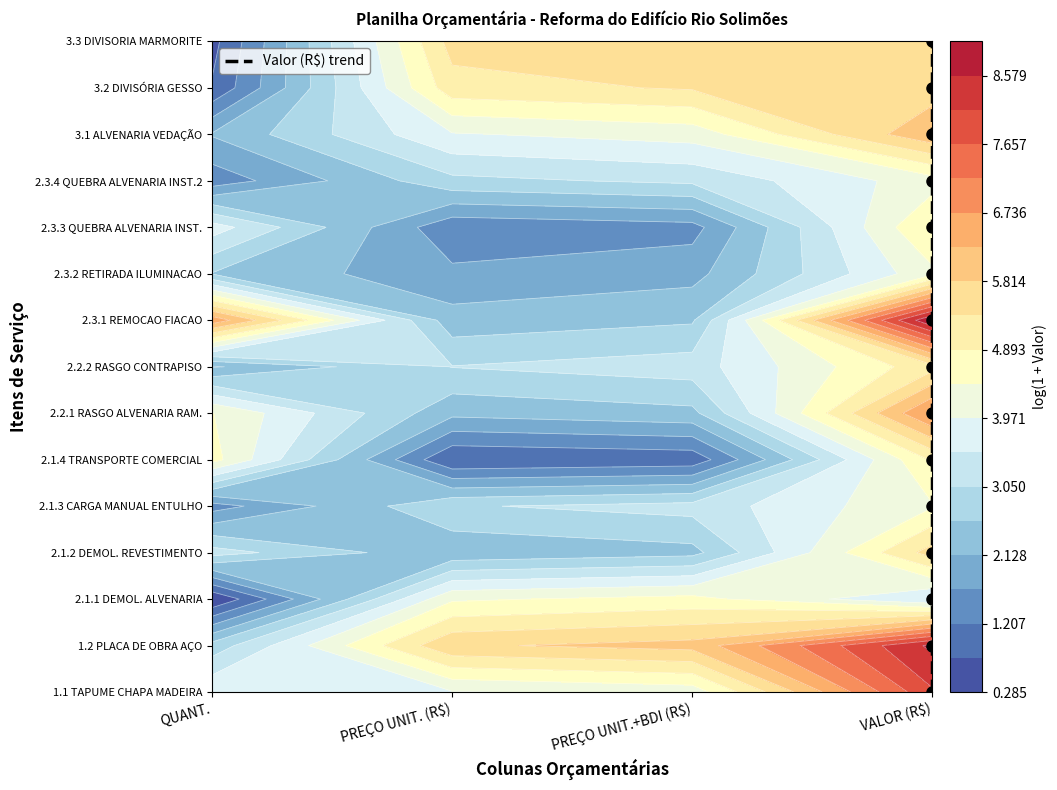

What is the difference between the second highest and second lowest values?

12